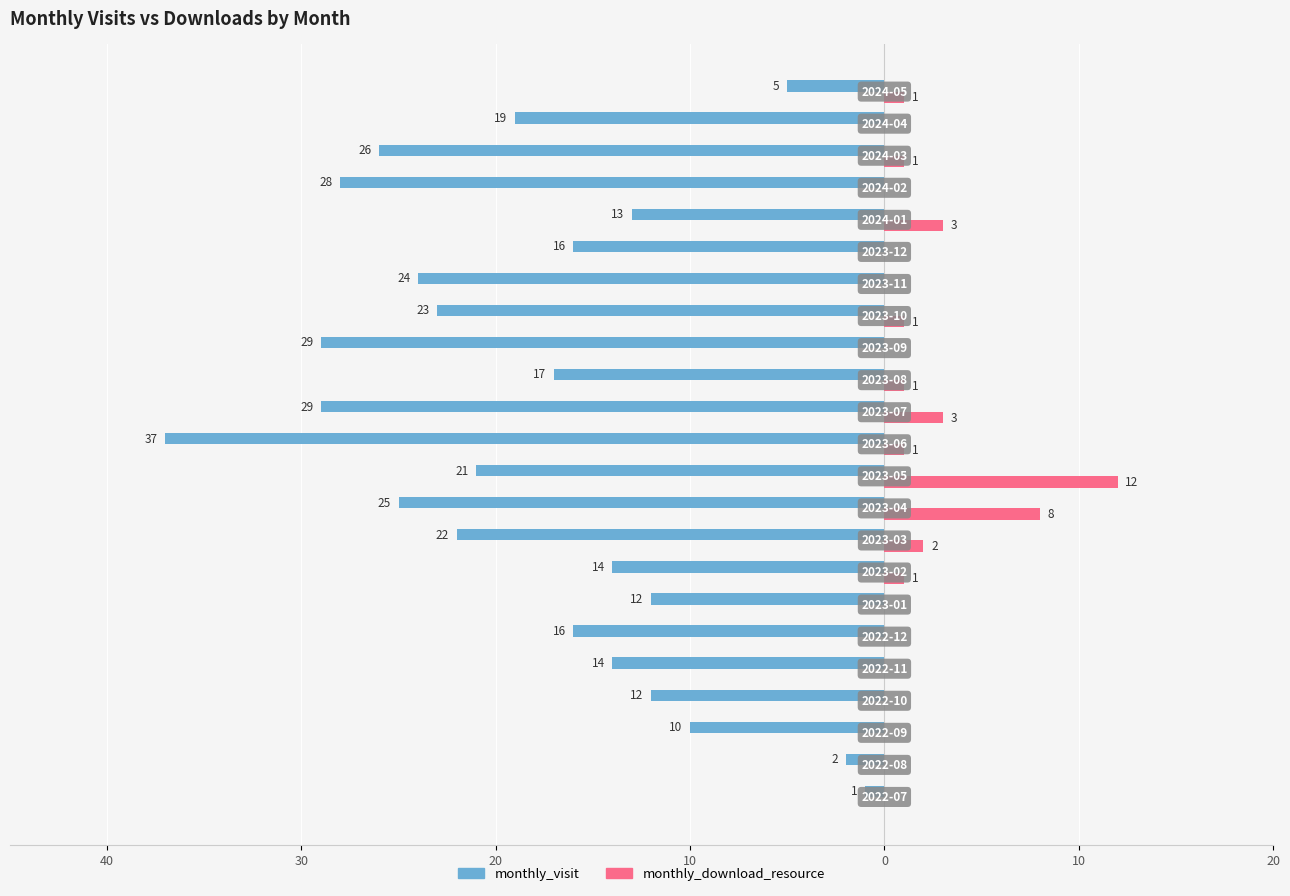

What are all the series names shown in the legend?

monthly_visit, monthly_download_resource